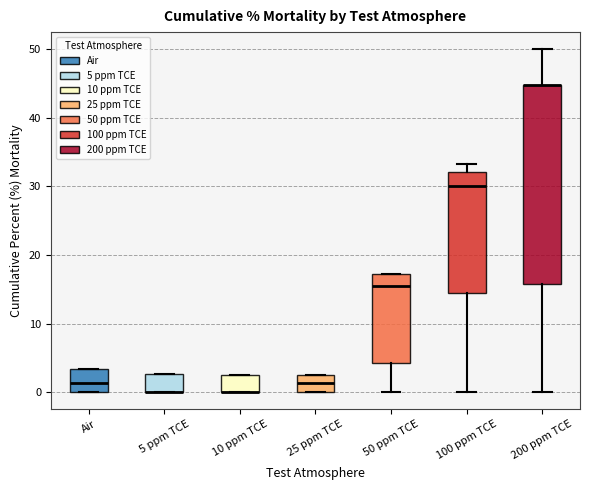

Reading left to right, read every box against the y-axis: the position of its median line, the range the box covers, and the ends of its whiskers. The values are not printed on the chart, so give them approximately, as read against the axis.

Air: median 1, box 0 to 3, whiskers 0 to 3
5 ppm TCE: median 0 (drawn on the box's lower edge), box 0 to 3, whiskers 0 to 3
10 ppm TCE: median 0 (drawn on the box's lower edge), box 0 to 3, whiskers 0 to 3
25 ppm TCE: median 1, box 0 to 3, whiskers 0 to 3
50 ppm TCE: median 16, box 4 to 17, whiskers 0 to 17
100 ppm TCE: median 30, box 14 to 32, whiskers 0 to 33
200 ppm TCE: median 45 (drawn on the box's upper edge), box 16 to 45, whiskers 0 to 50